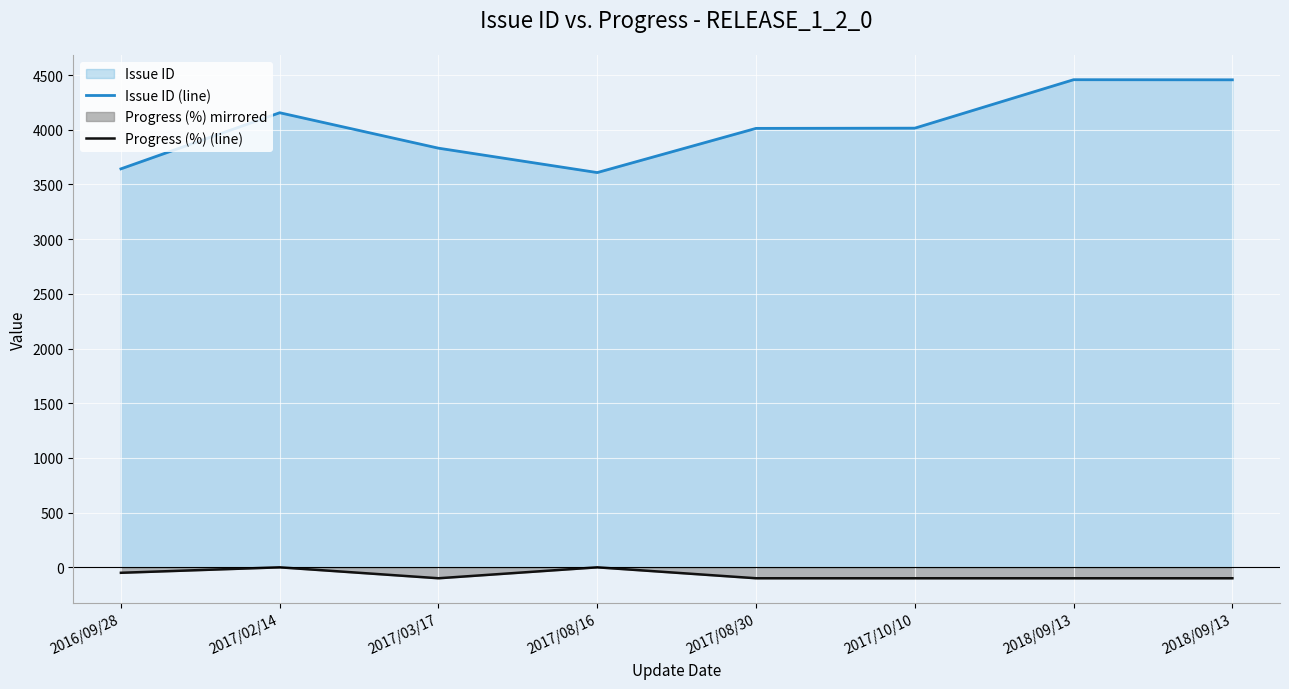

What value does the Progress (%) (line) series have at 2018/09/13, to the nearest 50?

-100